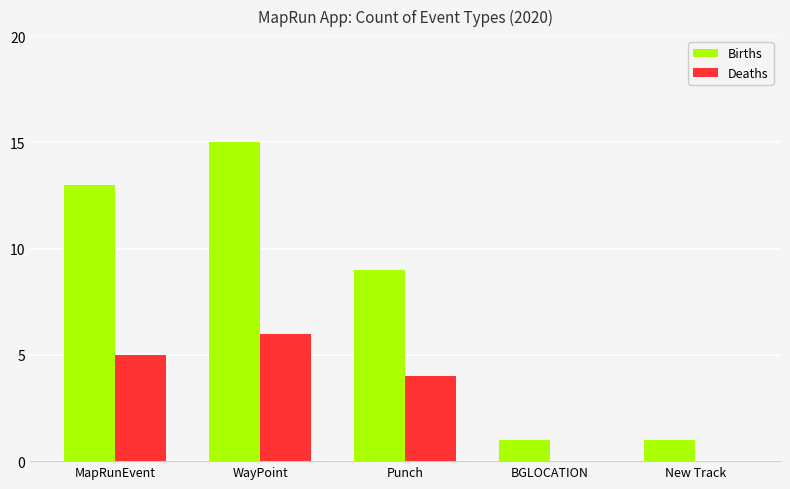

At which category is the sum across all series the highest?

WayPoint